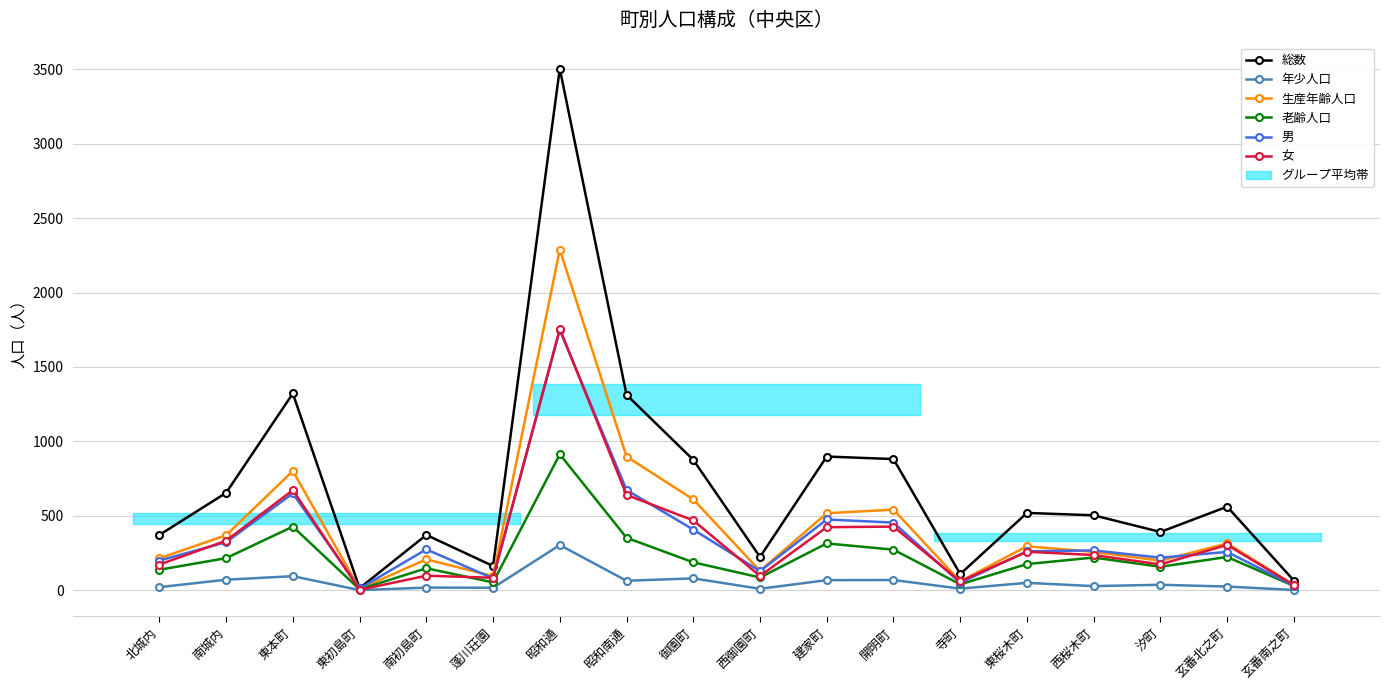

What is the label of the 15th point from the right?

東初島町